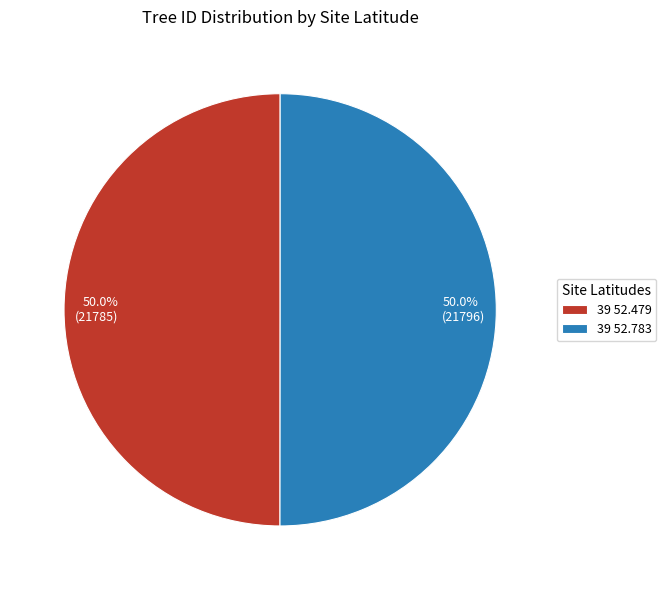

Approximately how many times larger is the value at 50.0% (21796) compared to 50.0% (21785)?

1.0